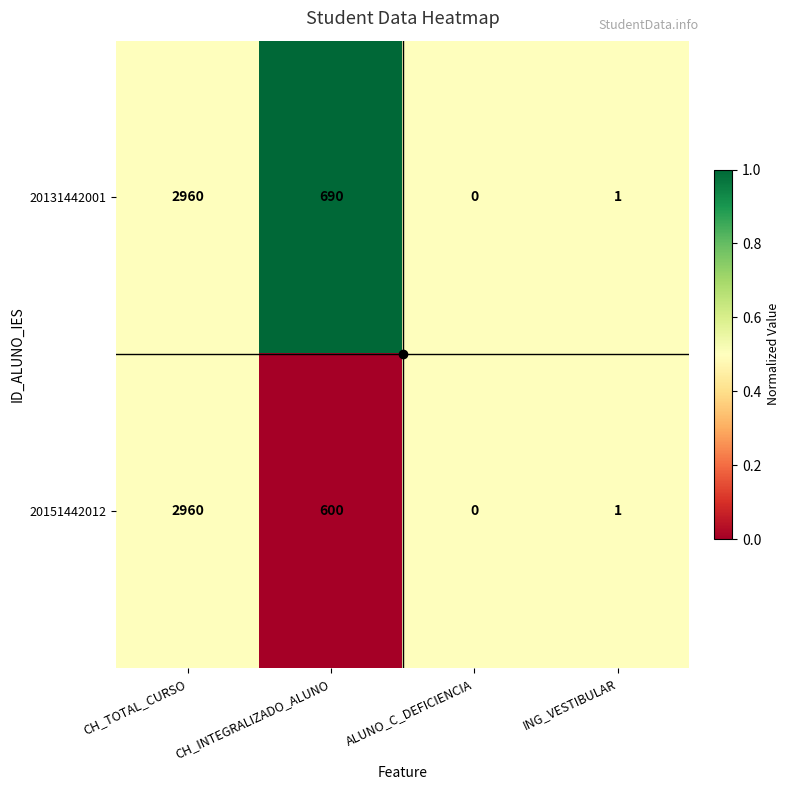

What is the maximum value shown in the chart?

2960